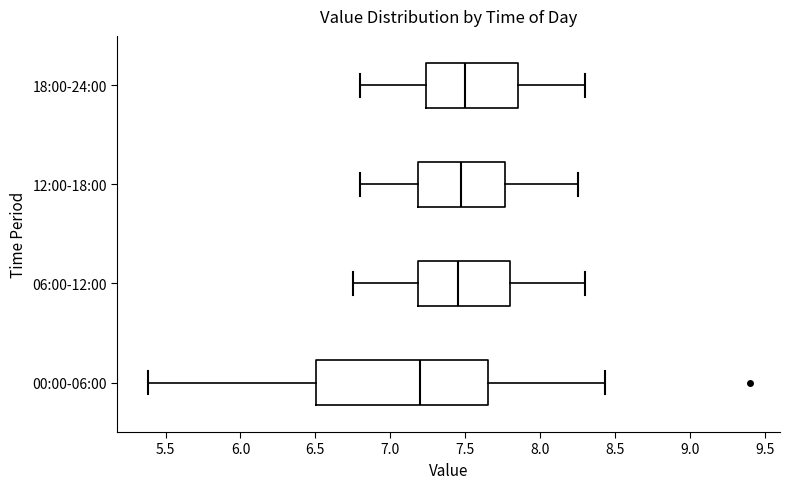

Reading bottom to top, read every box against the x-axis: the position of its median line, the range the box covers, and the ends of its whiskers. The values are not printed on the chart, so give them approximately, as read against the axis.

00:00-06:00: median 7.20, box 6.50 to 7.65, whiskers 5.40 to 8.45
06:00-12:00: median 7.45, box 7.20 to 7.80, whiskers 6.75 to 8.30
12:00-18:00: median 7.50, box 7.20 to 7.75, whiskers 6.80 to 8.25
18:00-24:00: median 7.50, box 7.25 to 7.85, whiskers 6.80 to 8.30